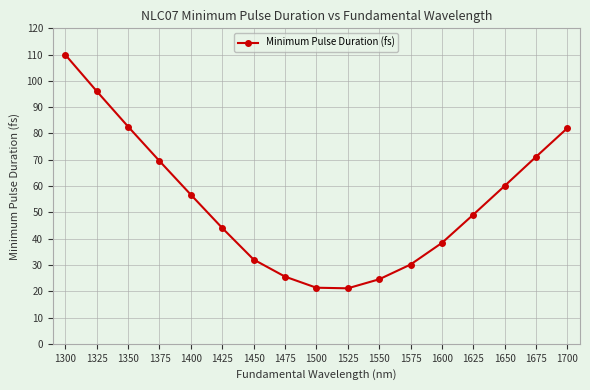

Does the chart display data point markers on the line(s)?

Yes